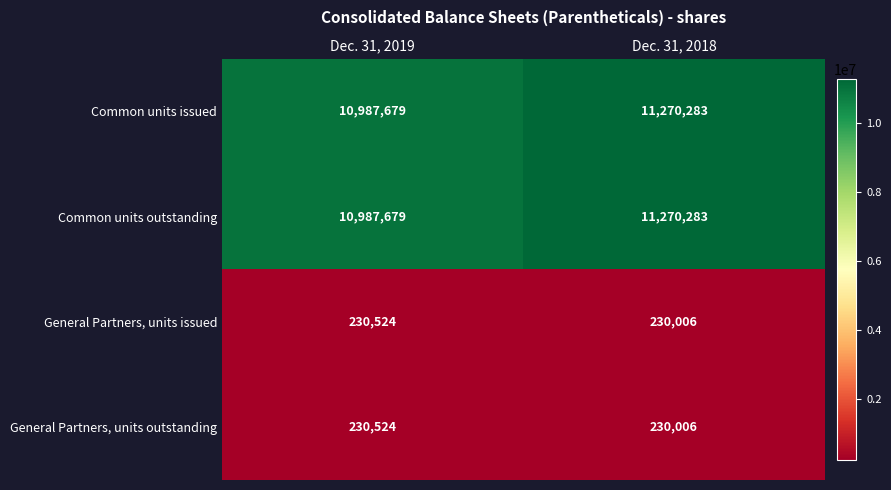

At which category does the chart reach its peak across all series?

Dec. 31, 2018